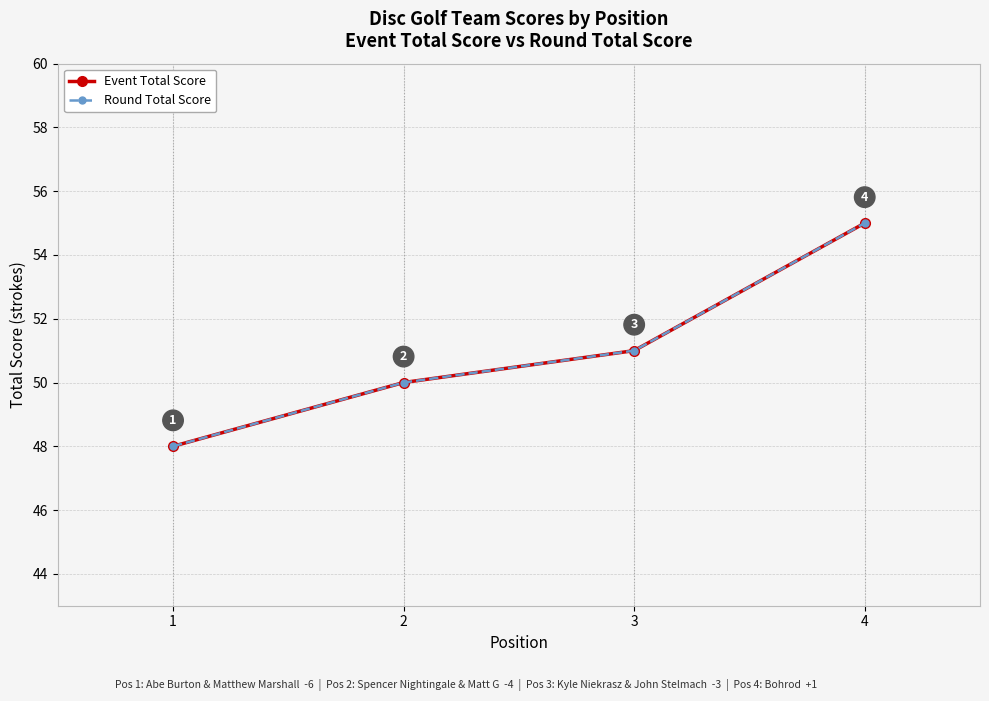

Reading left to right, what are all the values shown in this chart?

Event Total Score: 1=48	2=50	3=51	4=55
Round Total Score: 1=48	2=50	3=51	4=55